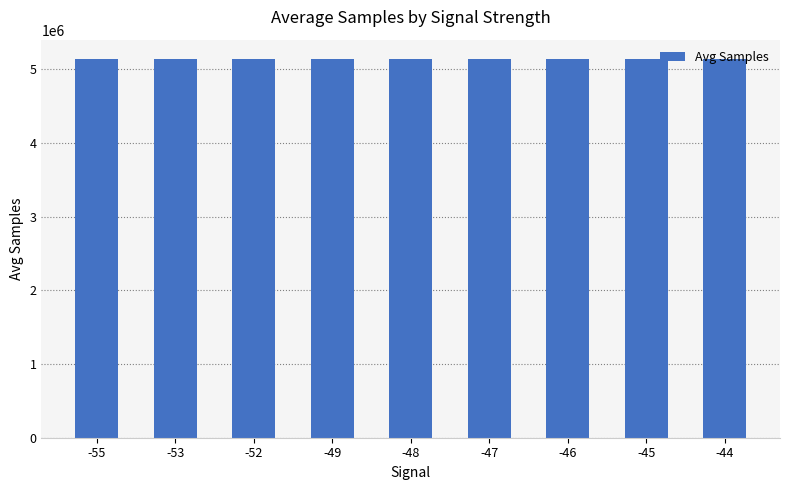

How many data points are less than 5144436?

4